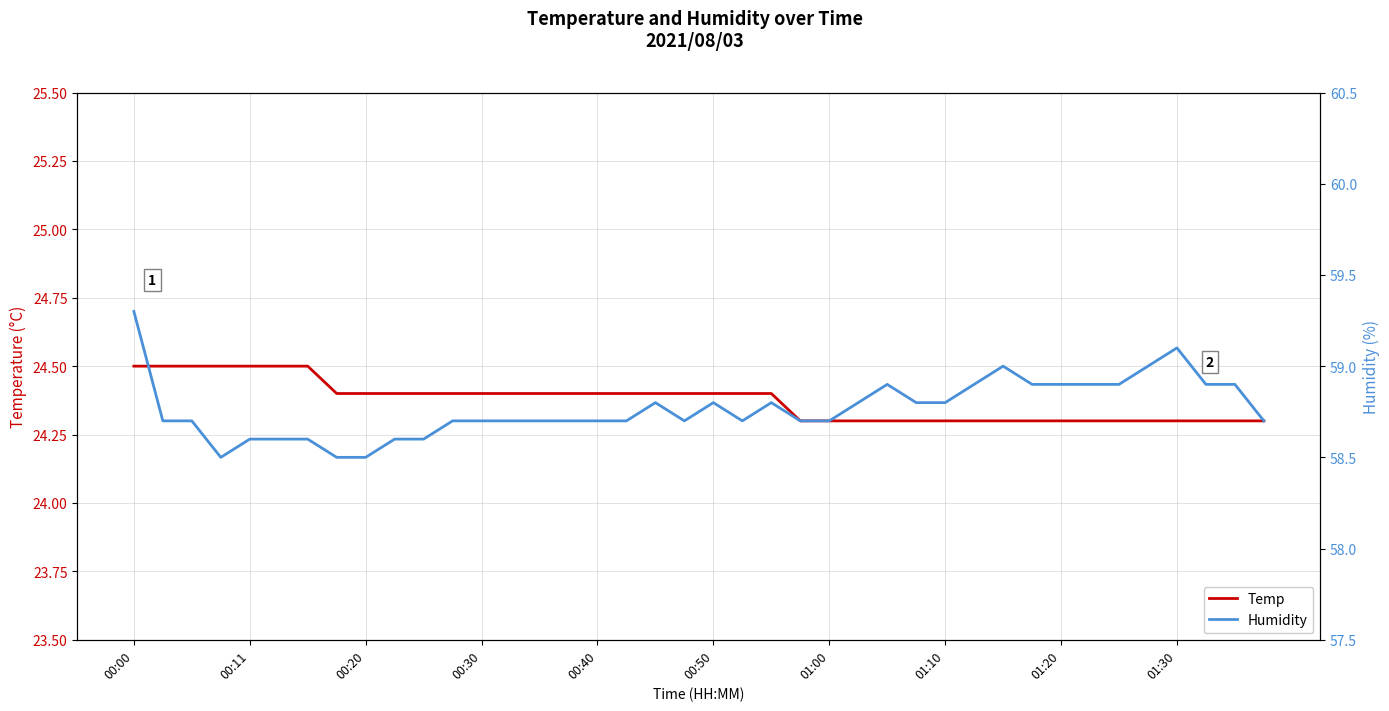

True or false: Humidity and Temp intersect in this chart.

False